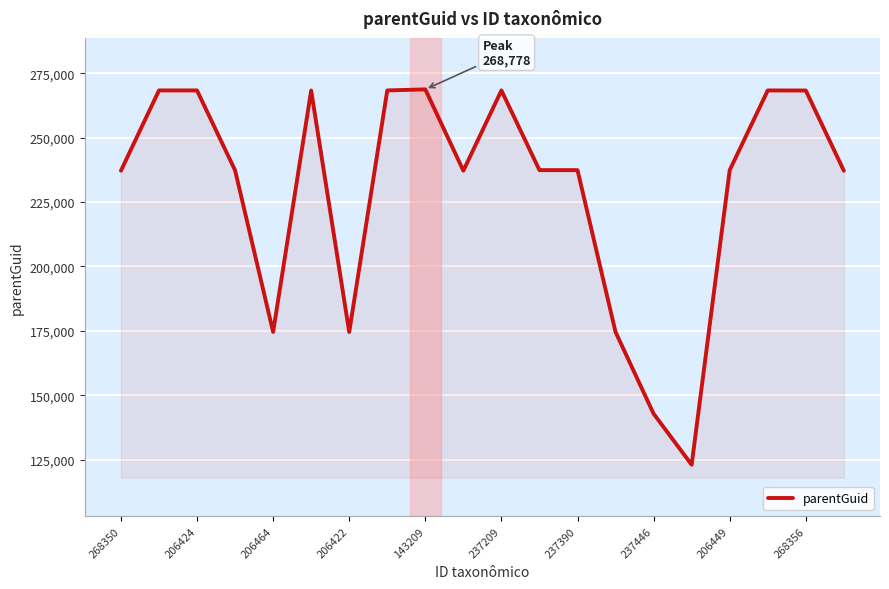

What is the sum of all values?

4597991